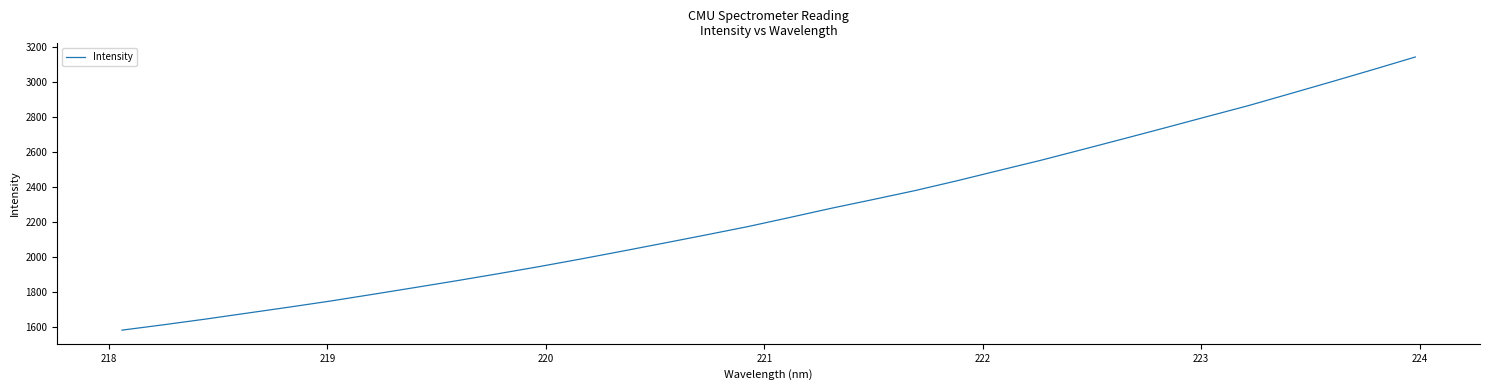

What is the difference between the maximum and minimum values?

1560.4